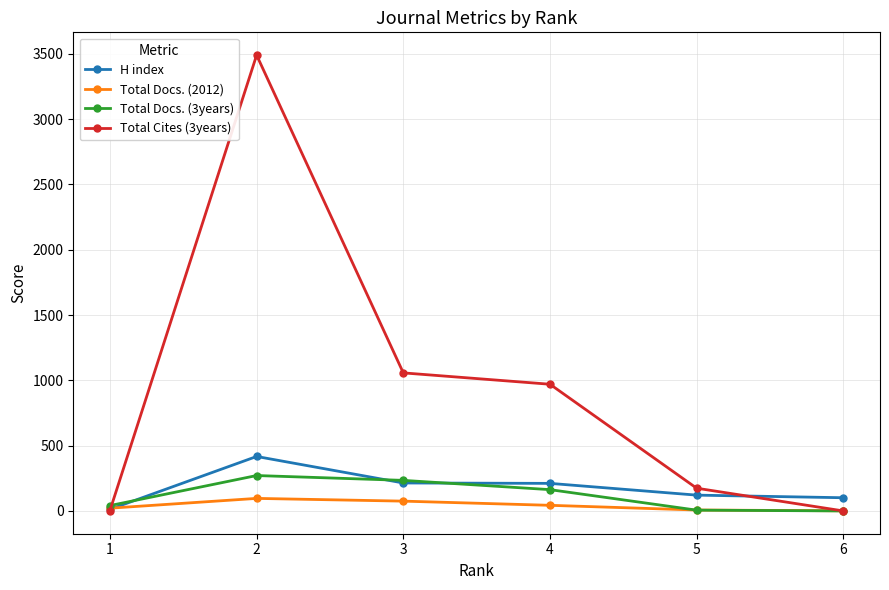

Count the number of categories in the chart.

6